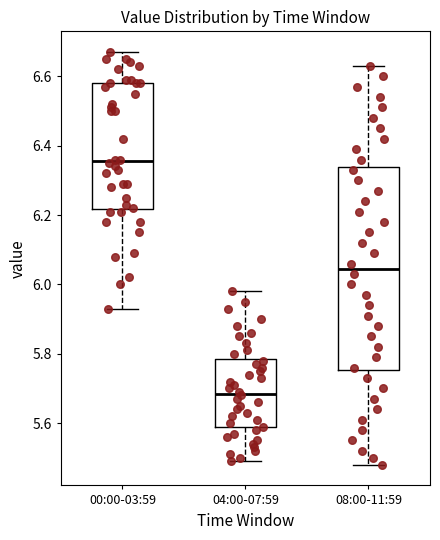

Which box's median line is the highest?

00:00-03:59